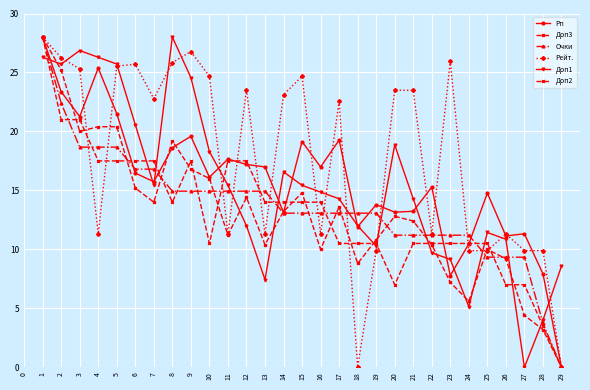

Which series has the largest total across all categories?

Рейт.